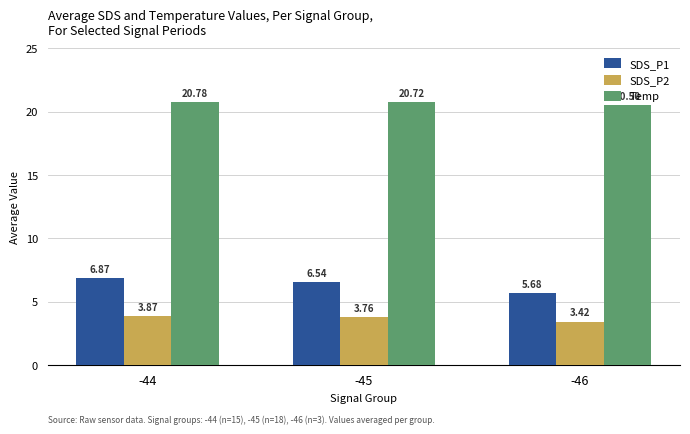

What is the spread (max minus min) of values at -46?

17.1